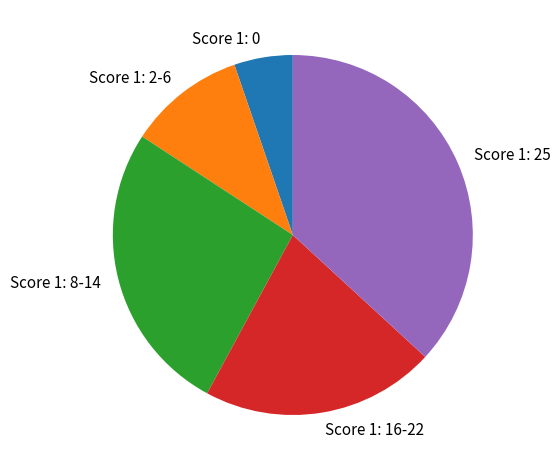

Is it true that Score 1: 8-14 is 26% of the pie?

True